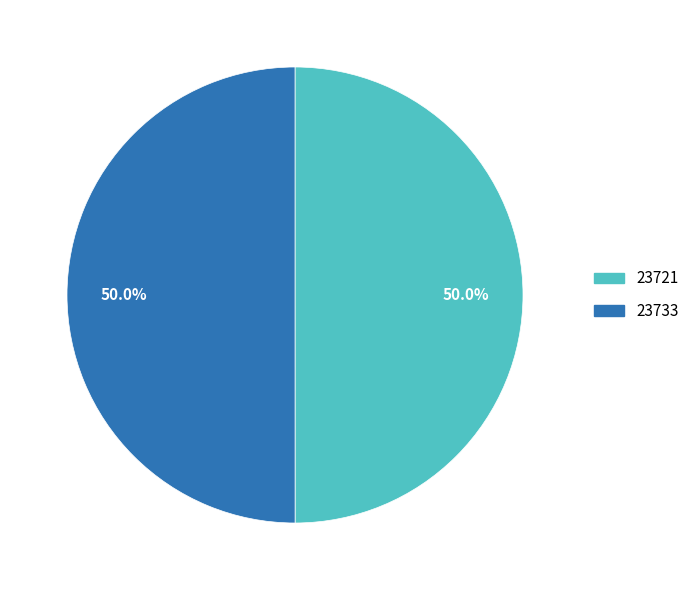

What is the ratio of the value at 23721 to the value at 23733?

1.0